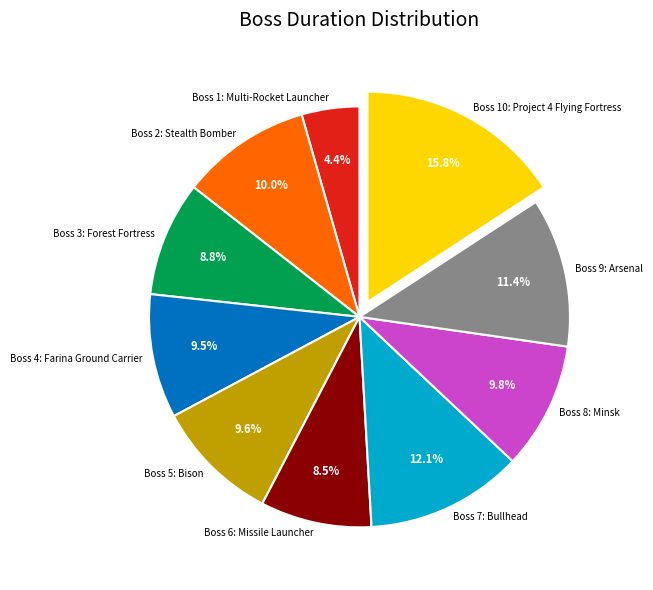

What is the ratio of the value at Boss 9: Arsenal to the value at Boss 5: Bison?

1.2